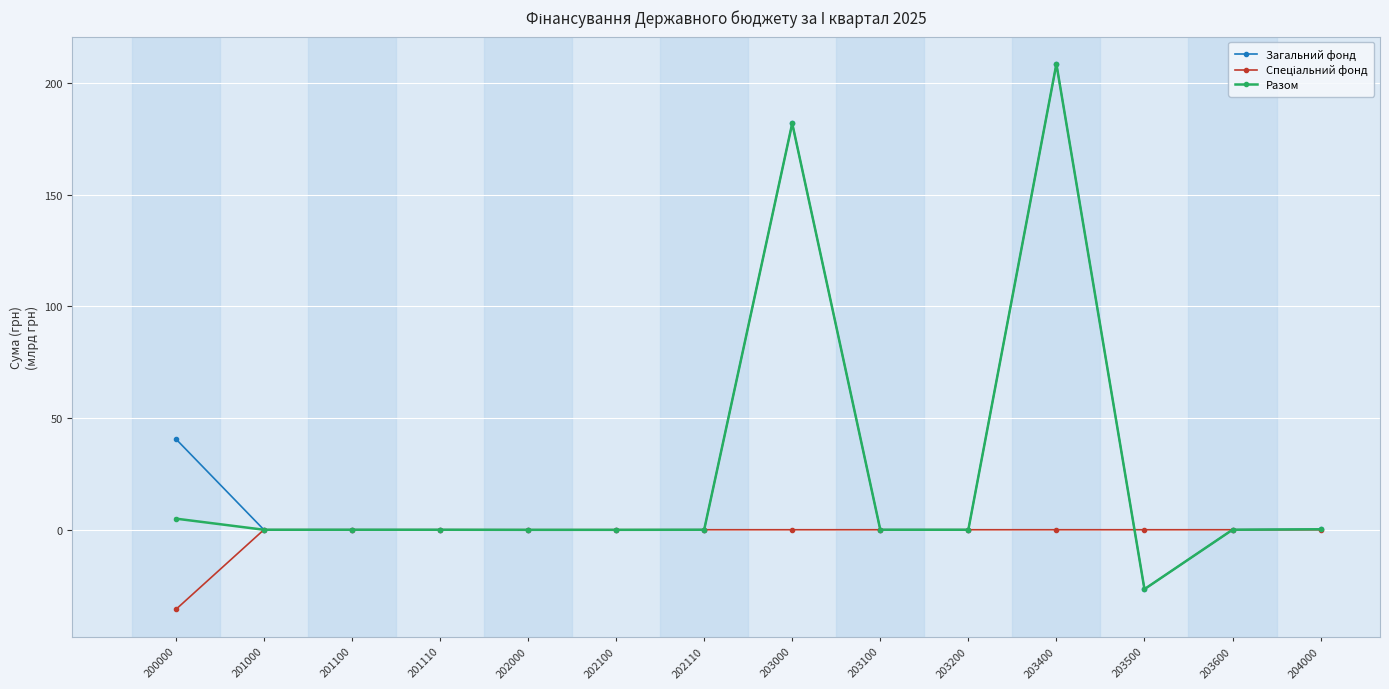

At which category is the sum across all series the highest?

203400